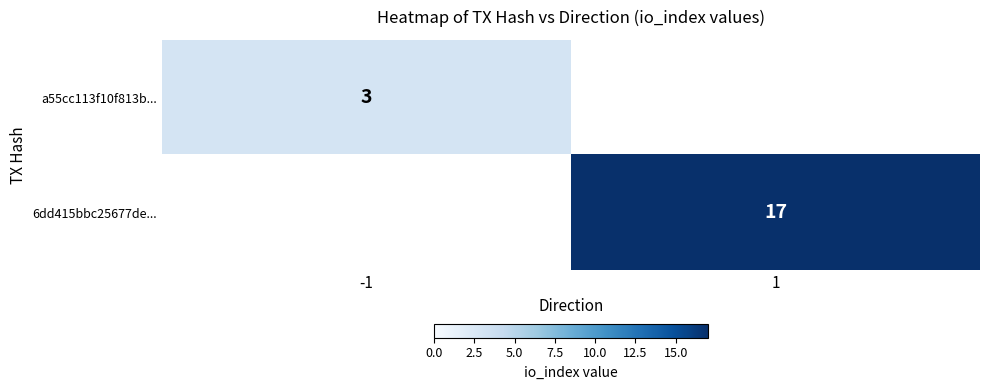

Is it true that a55cc113f10f813b... equals 1 at -1?

False